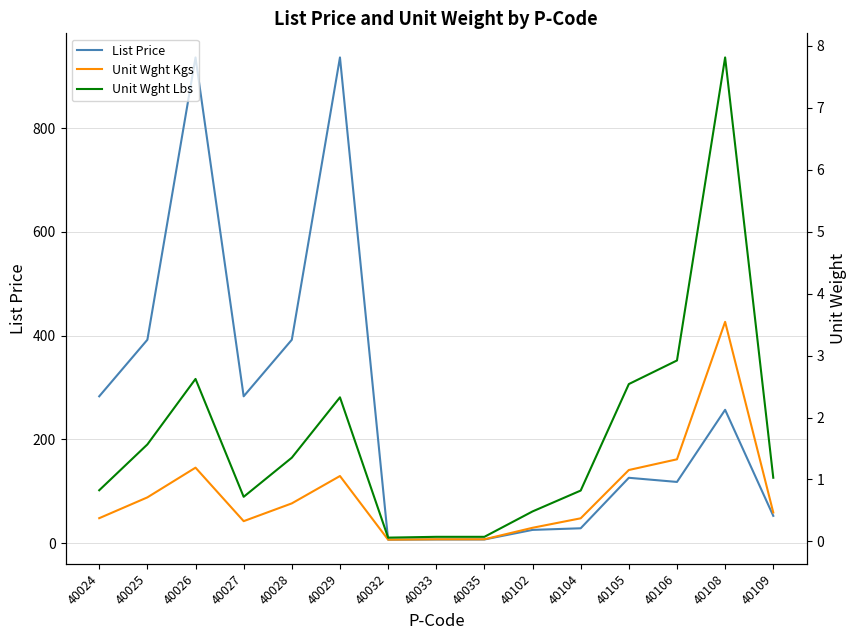

Which series has the widest spread of values?

List Price